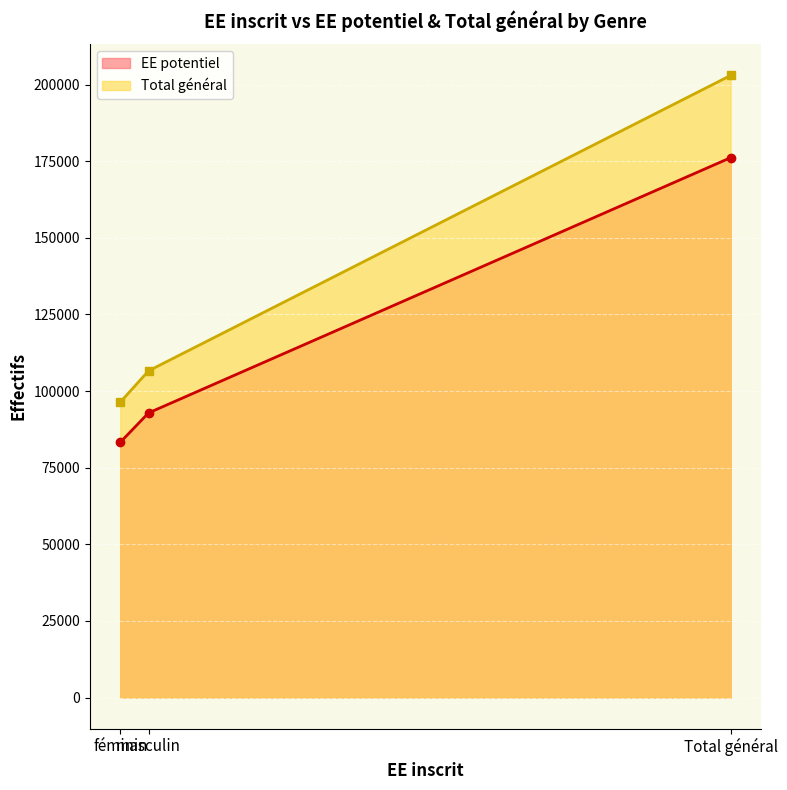

List the series in order of their overall mean, lowest first.

EE potentiel, Total général